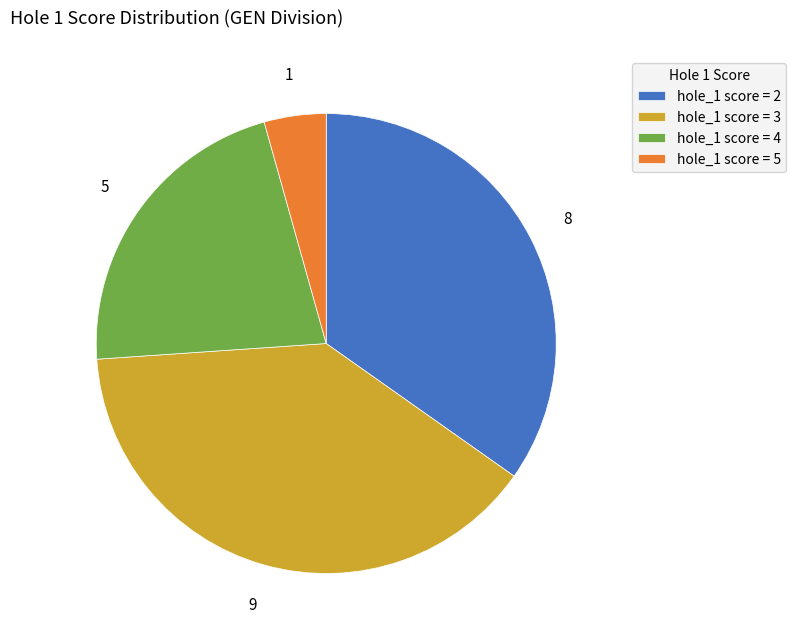

How many slices are in this pie chart?

4